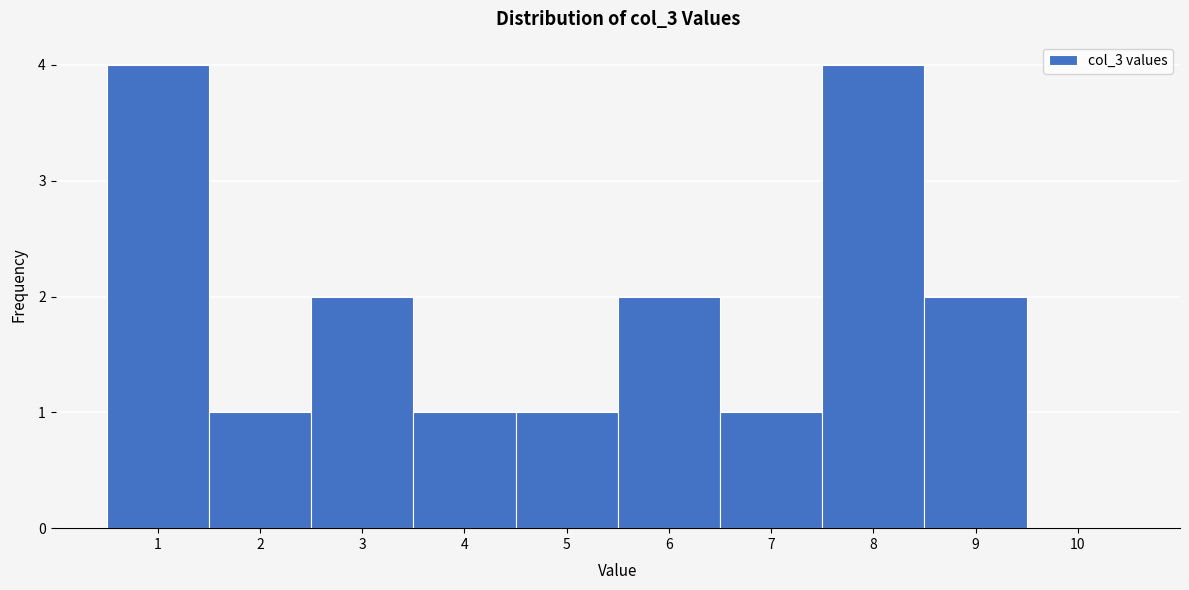

Reading left to right, list every bar in this chart as the range it spans on the x-axis followed by its height. The values are not printed on the chart, so give them approximately, as read against the axis.

0.5 to 1.5: 4
1.5 to 2.5: 1
2.5 to 3.5: 2
3.5 to 4.5: 1
4.5 to 5.5: 1
5.5 to 6.5: 2
6.5 to 7.5: 1
7.5 to 8.5: 4
8.5 to 9.5: 2
9.5 to 10.5: 0